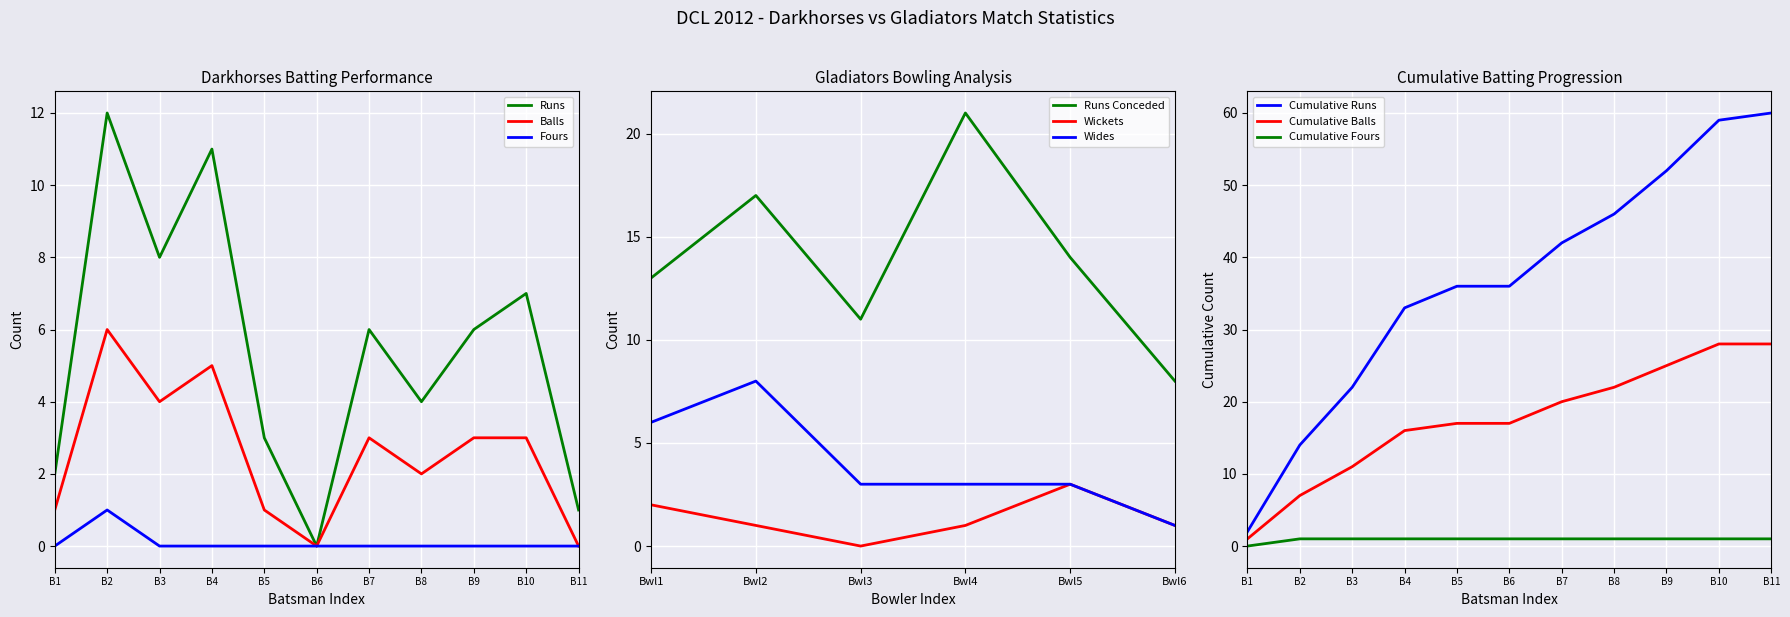

Count the Fours values in the range 0 to 1.

11